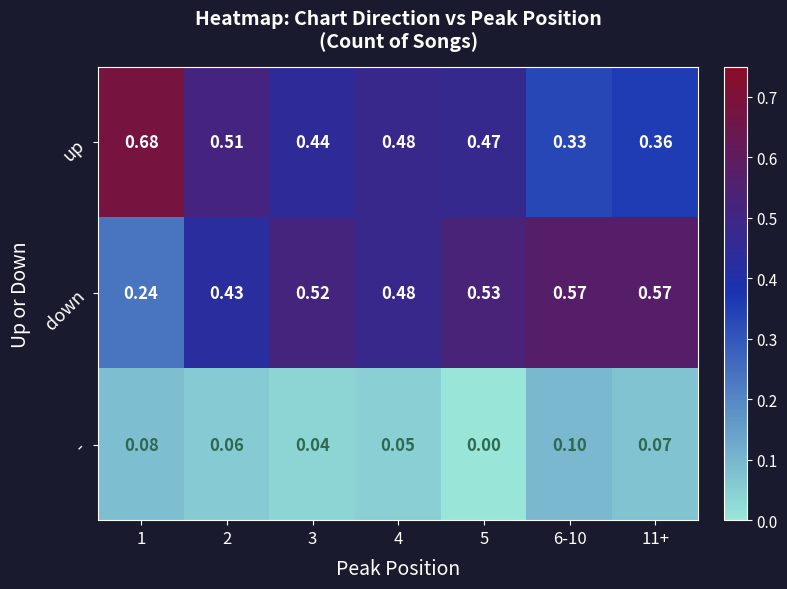

Which series has the widest spread of values?

up